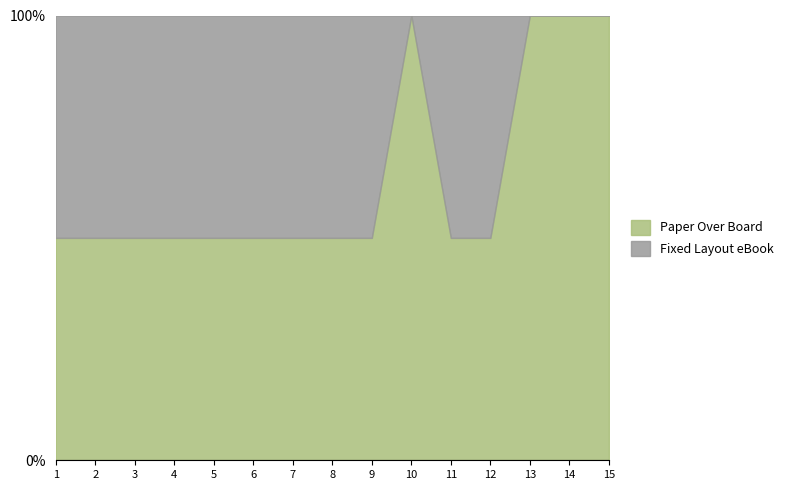

What are all the series names shown in the legend?

Paper Over Board, Fixed Layout eBook